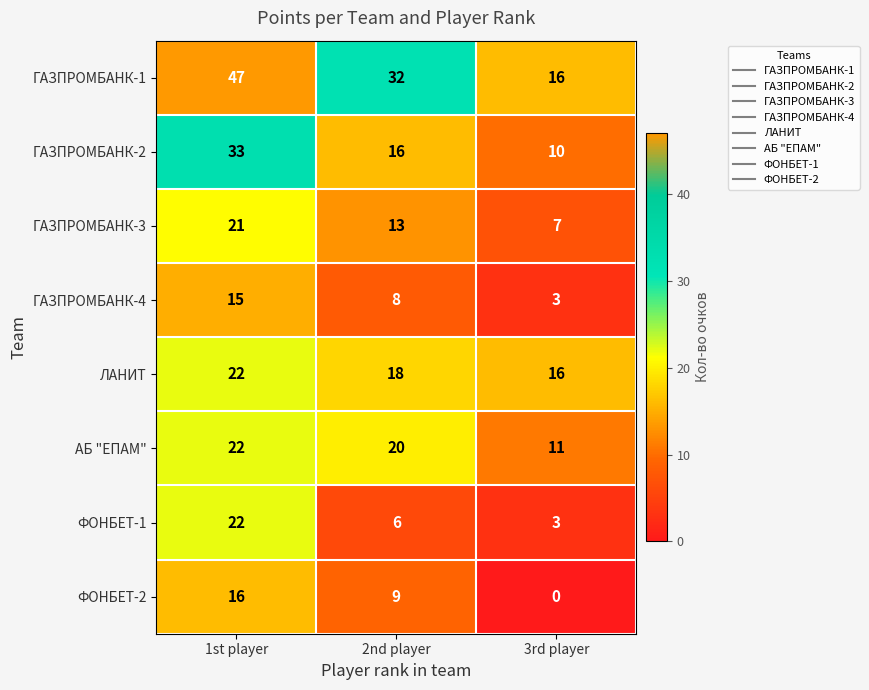

The value of ГАЗПРОМБАНК-4 at 1st player is 15. True or false?

True